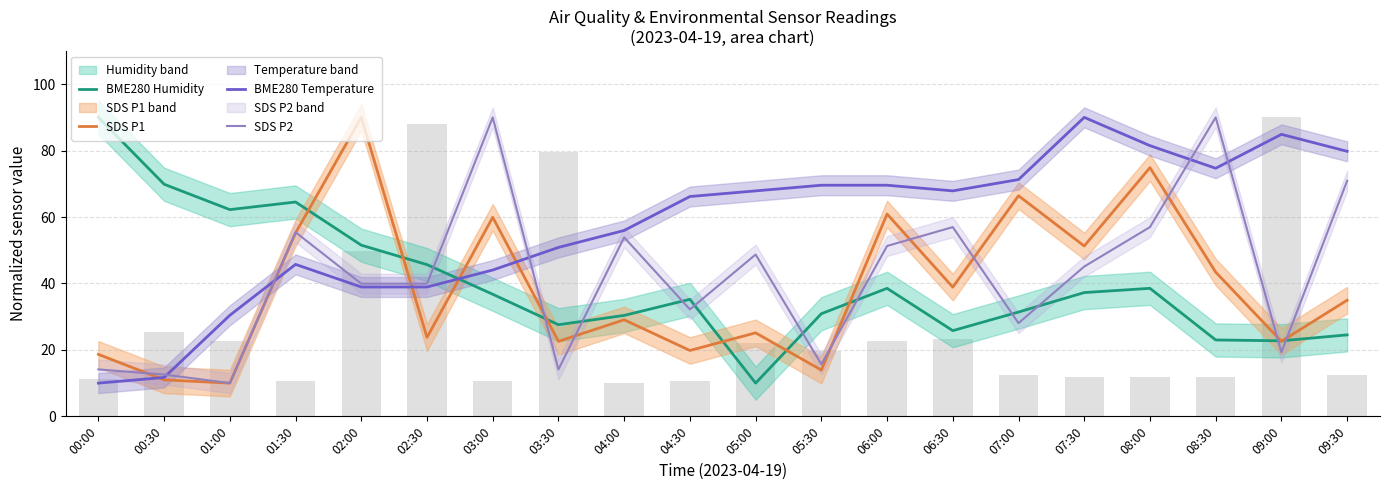

The BME280 Humidity series shows 38.5 at 08:00. True or false?

True